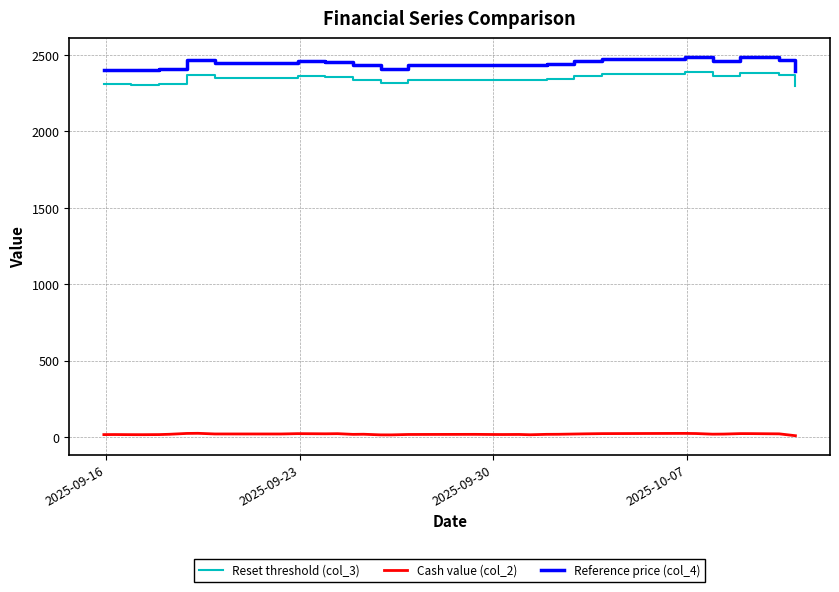

What is the lowest value of the Reference price (col_4) series?

2394.6